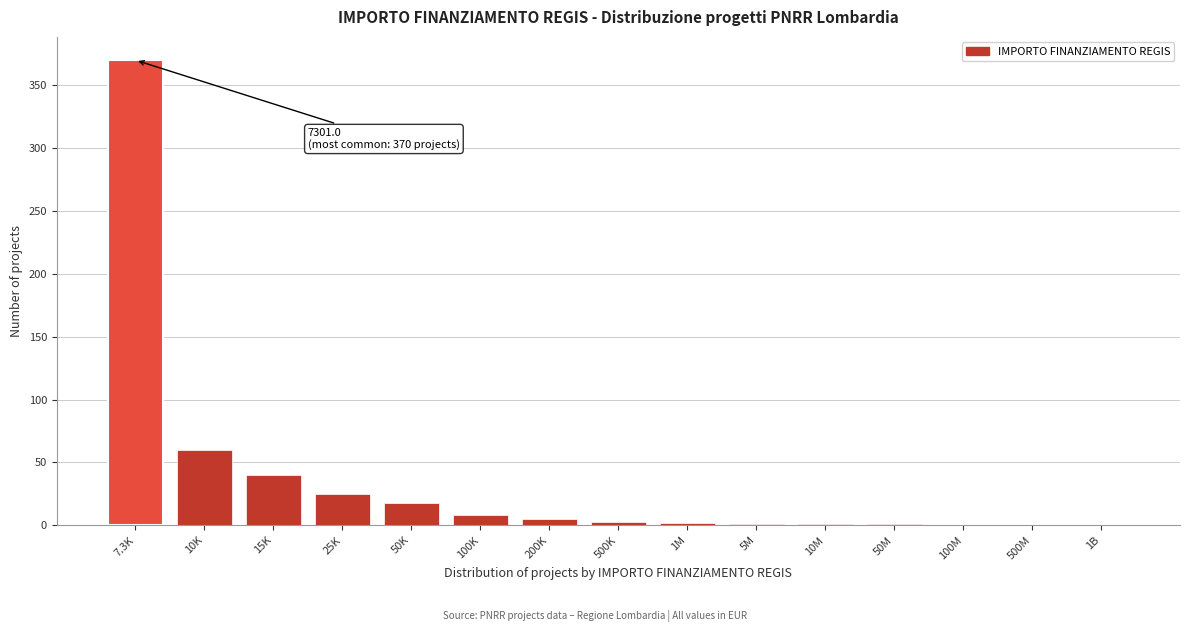

What is the greatest value displayed?

370